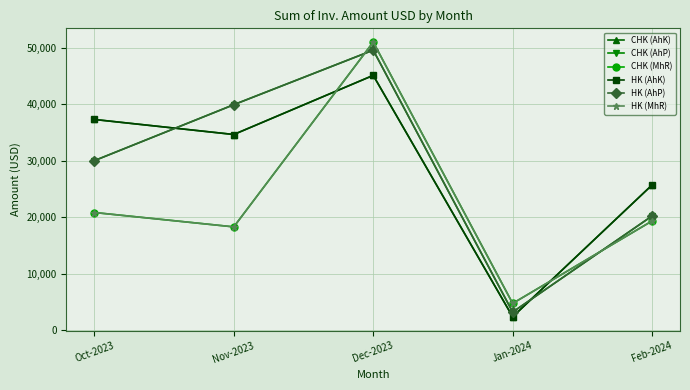

True or false: CHK (AhP) and HK (AhK) cross at least once.

True